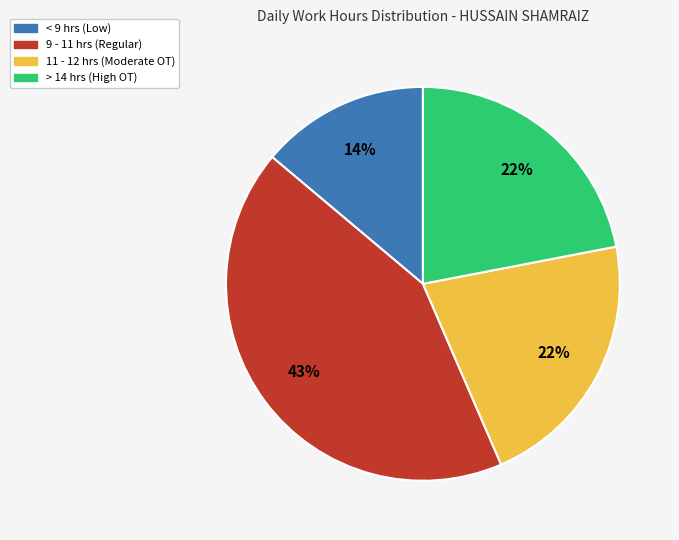

To the nearest percent, what is the difference between the largest and smallest slice percentages?

29%